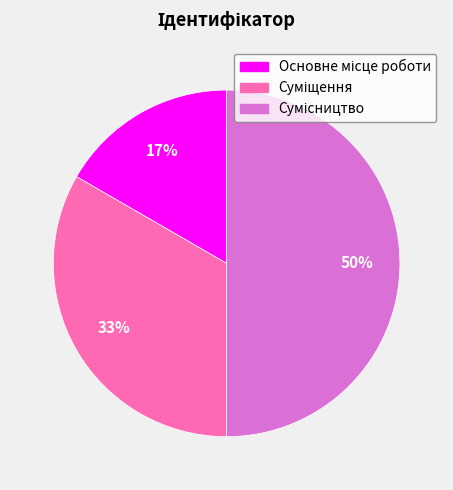

To the nearest percent, what is the average slice percentage?

33%